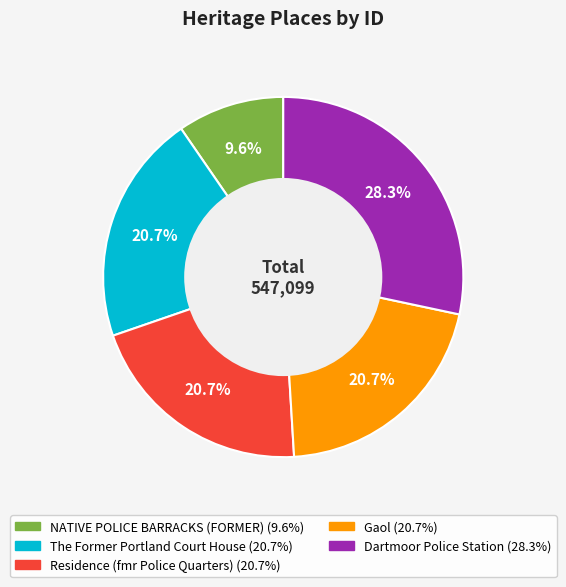

True or false: NATIVE POLICE BARRACKS (FORMER) accounts for 22% of the total.

False